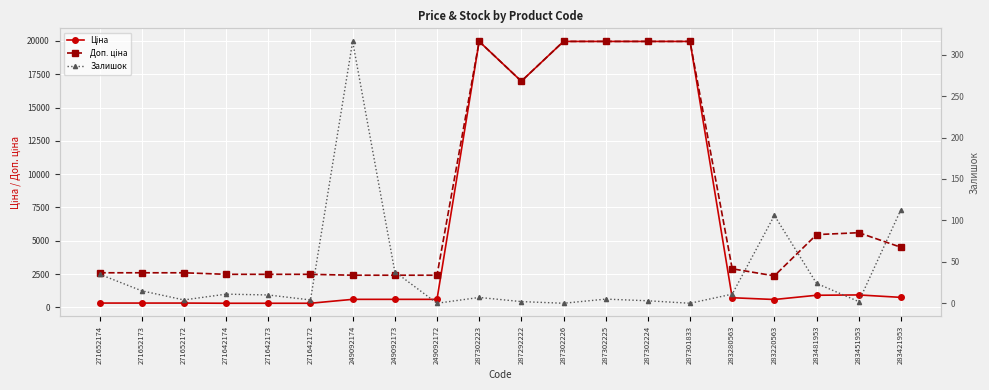

What is the label of the 10th point from the left?

287302223